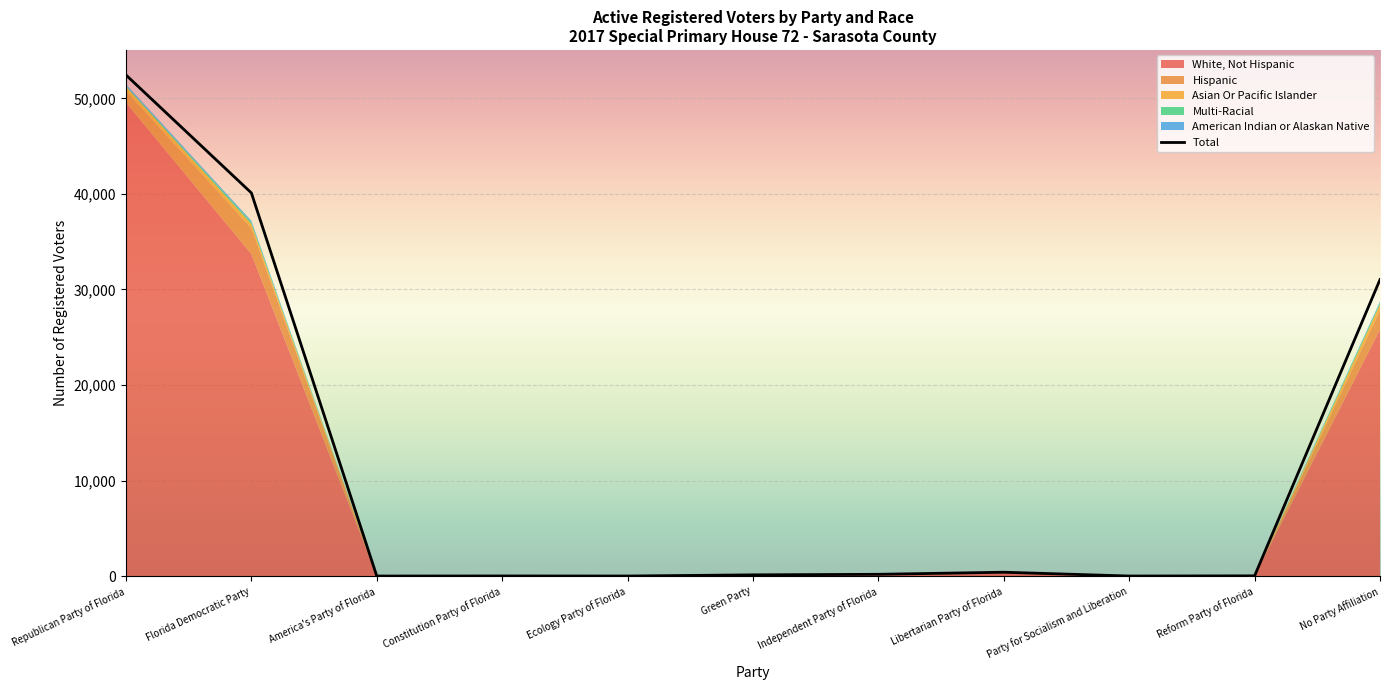

What is the highest value of the Total series?

52447